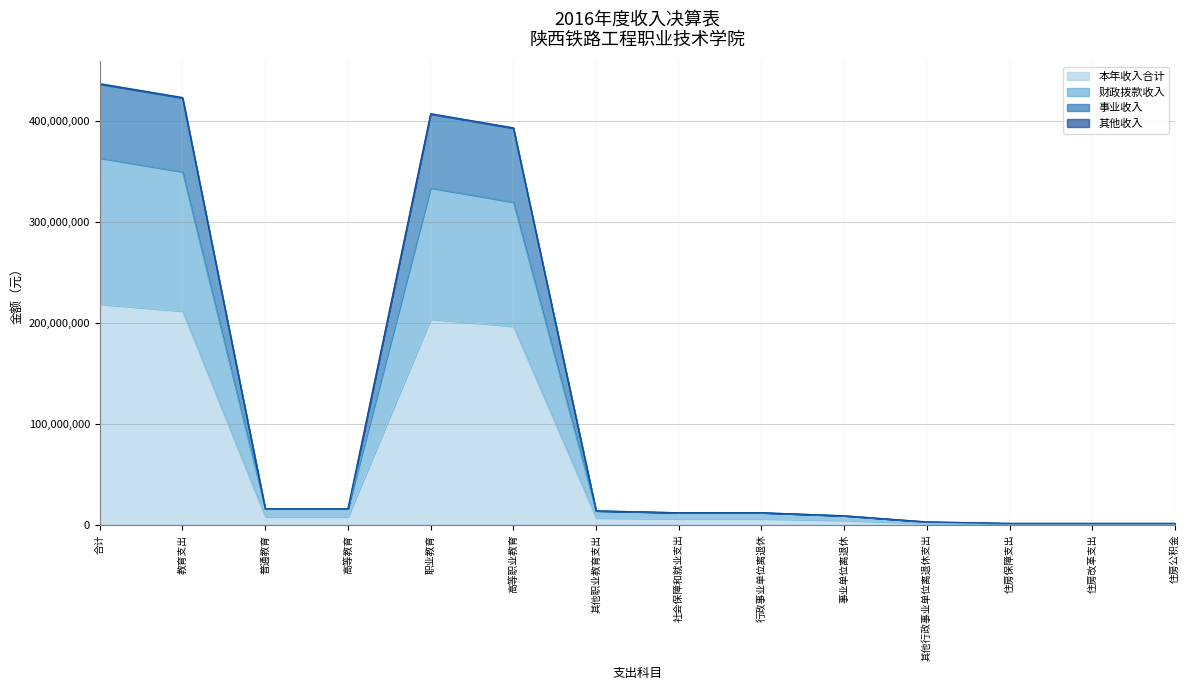

Is it true that 本年收入合计 equals 1025805.0 at 住房公积金?

False